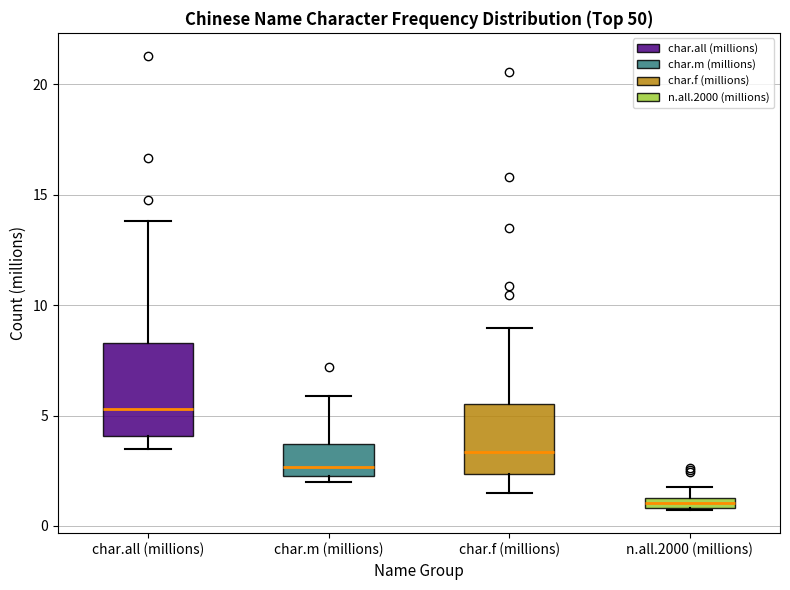

Which box is the tallest, from its lower edge to its upper edge?

char.all (millions)